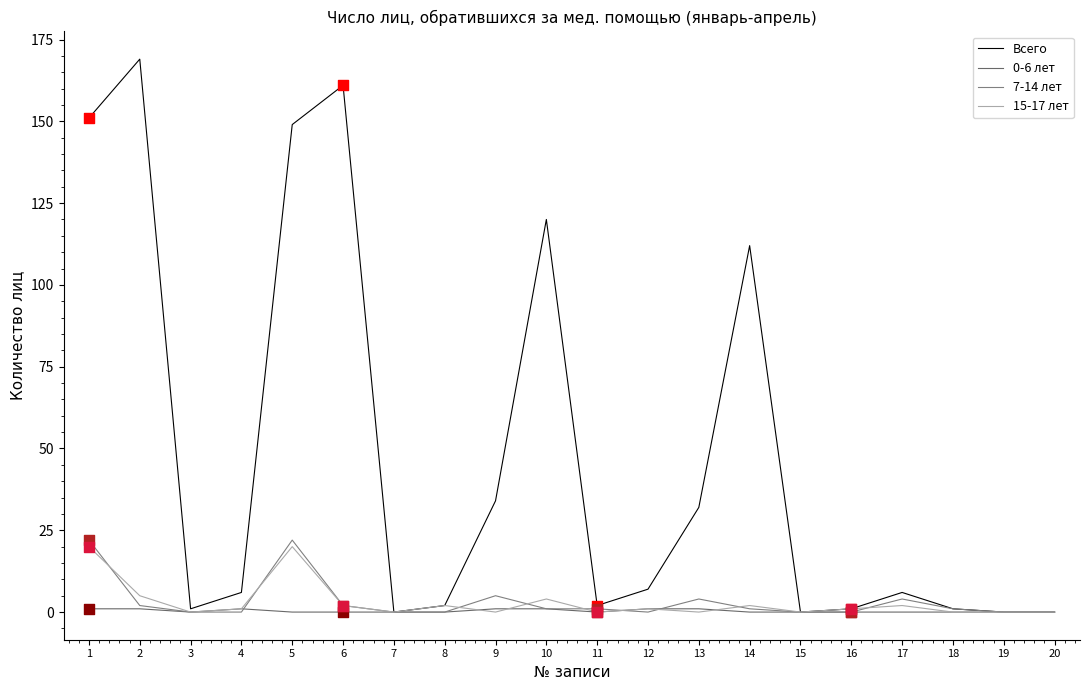

At how many categories does at least one series exceed 120?

4